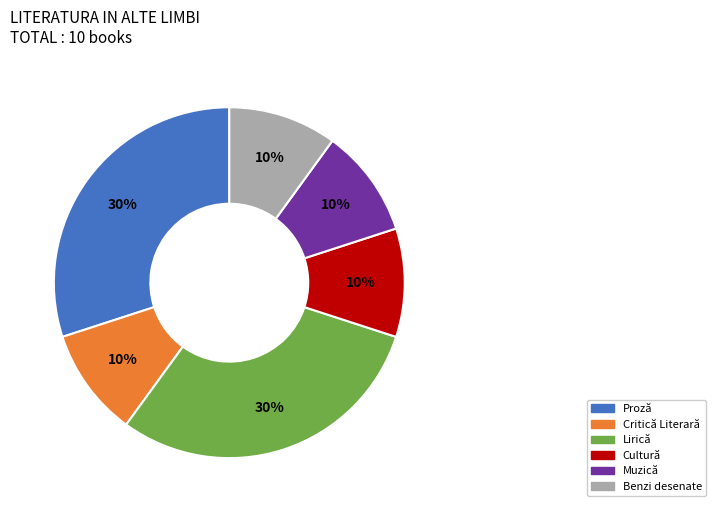

Between Muzică and Lirică, which is larger?

Lirică